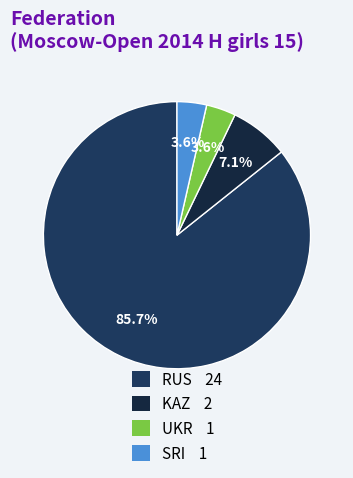

Is there a majority slice in this chart?

Yes